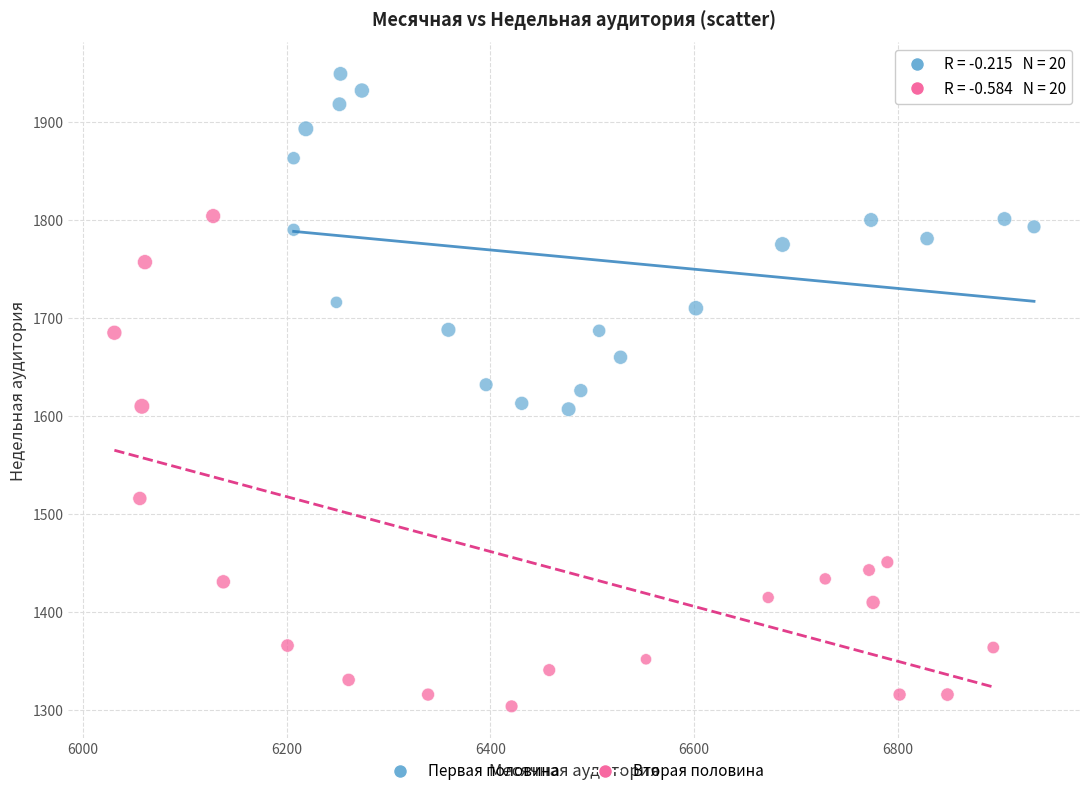

Which series has the largest Y range (max minus min)?

Вторая половина